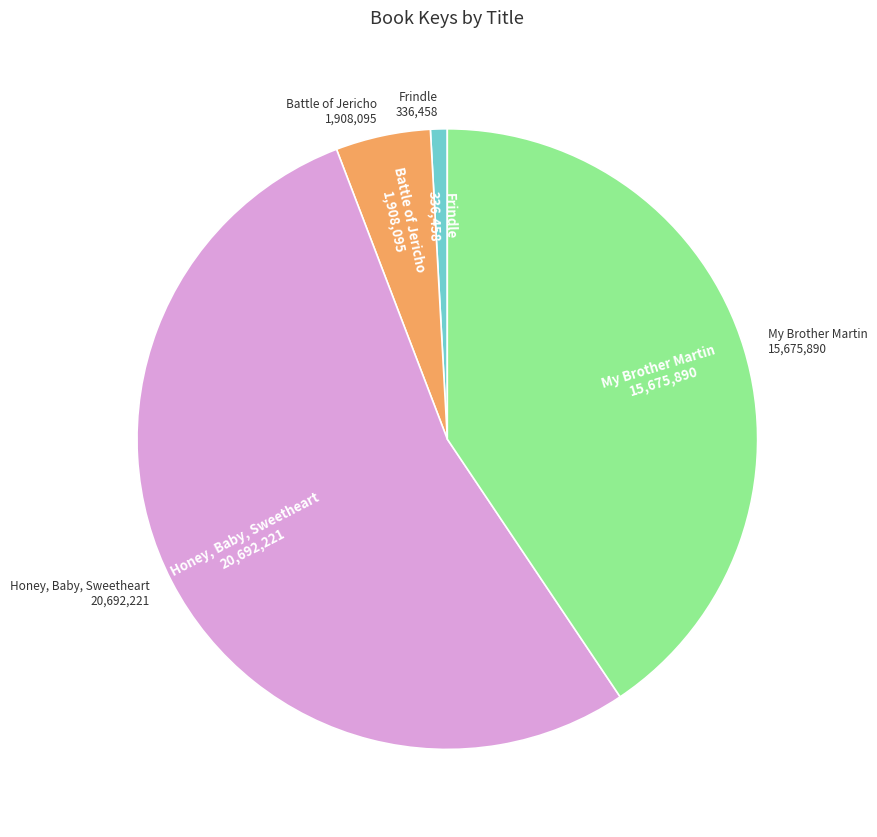

Is there any slice that represents more than half of the pie?

Yes